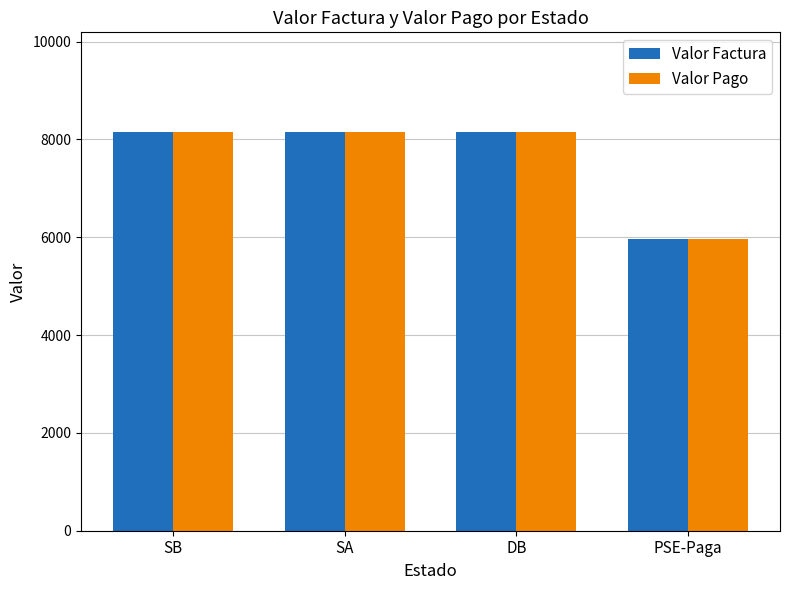

The value of Valor Pago at SA is 8150.3. True or false?

True